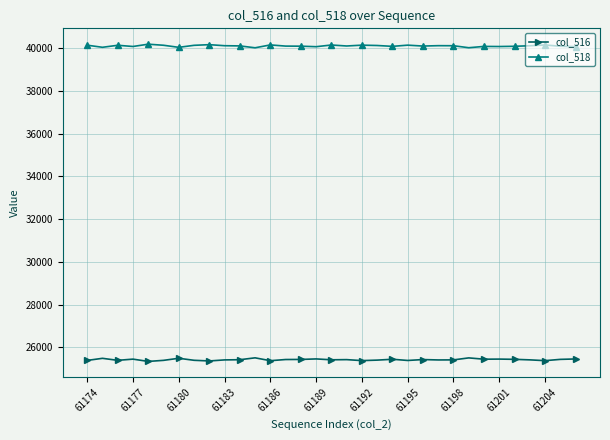

True or false: col_518 and col_516 intersect in this chart.

False